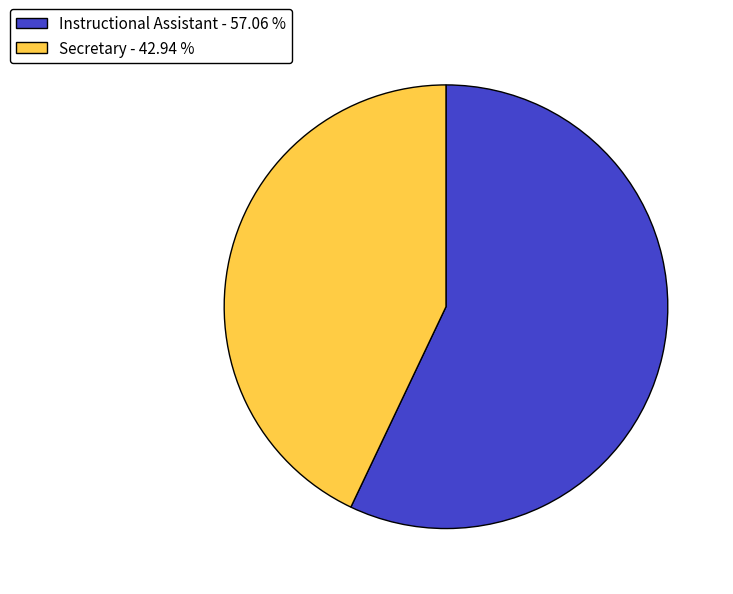

Do Secretary - 42.94 % and Instructional Assistant - 57.06 % together represent more than half of the pie?

Yes